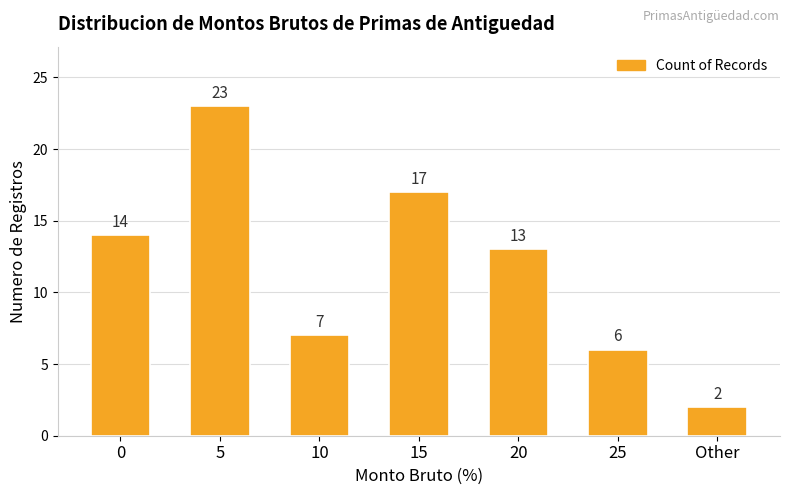

What is the difference between the values at 25 and 20?

7